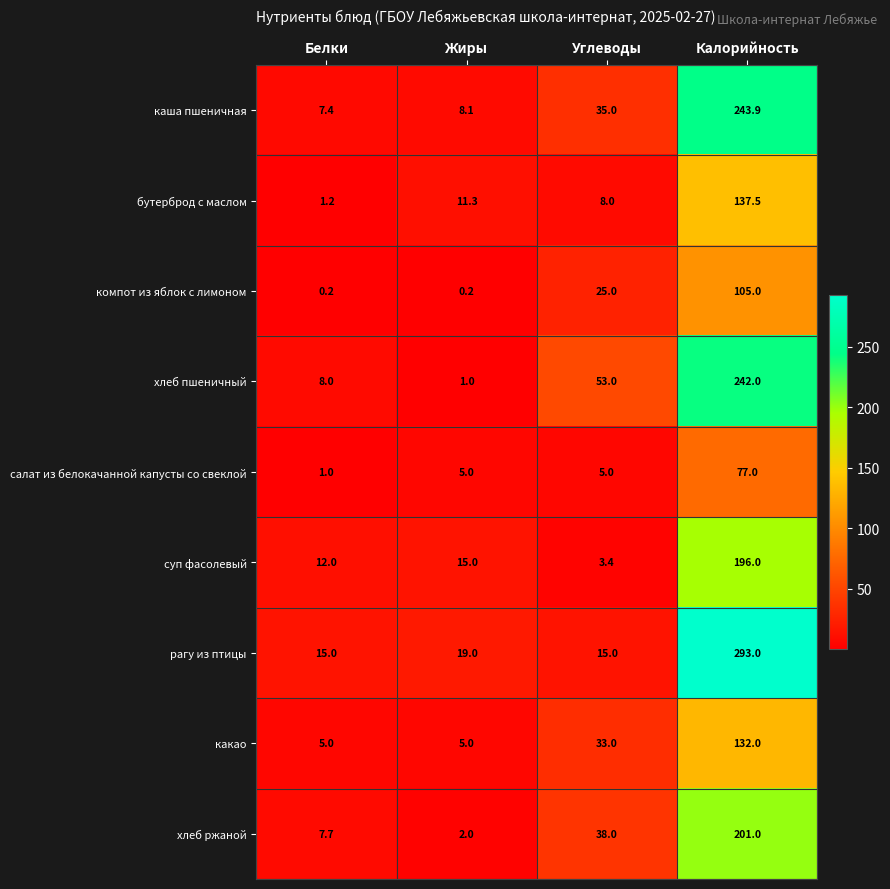

Where is рагу из птицы nearest to the value 154?

Жиры